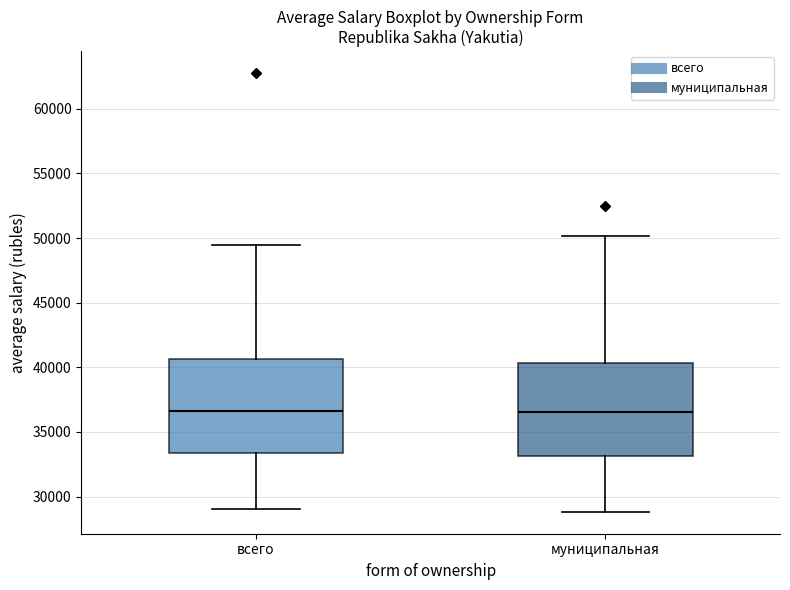

Where does the median line of the box for всего sit on the y-axis? The values are not printed on the chart, so give them approximately, as read against the axis.

36500